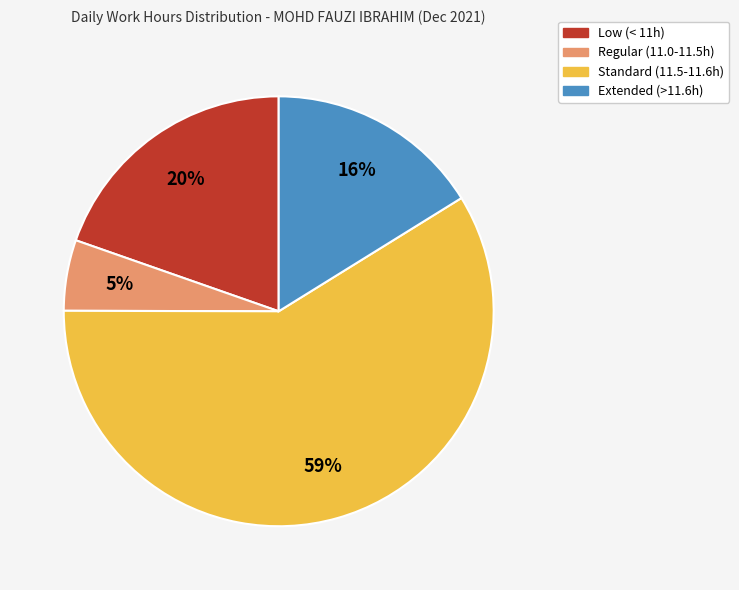

Which category accounts for the majority?

Standard (11.5-11.6h)